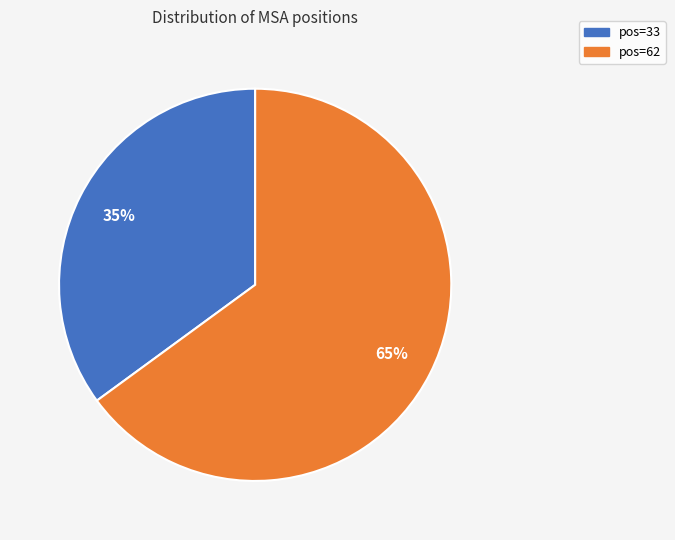

Does any single category account for the majority?

Yes